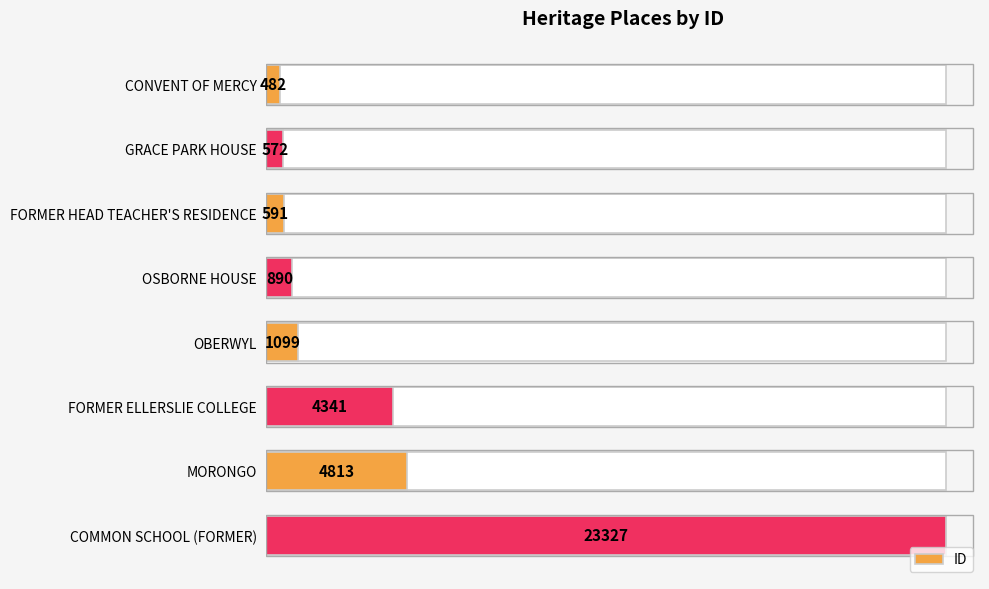

What is the smallest value displayed?

482